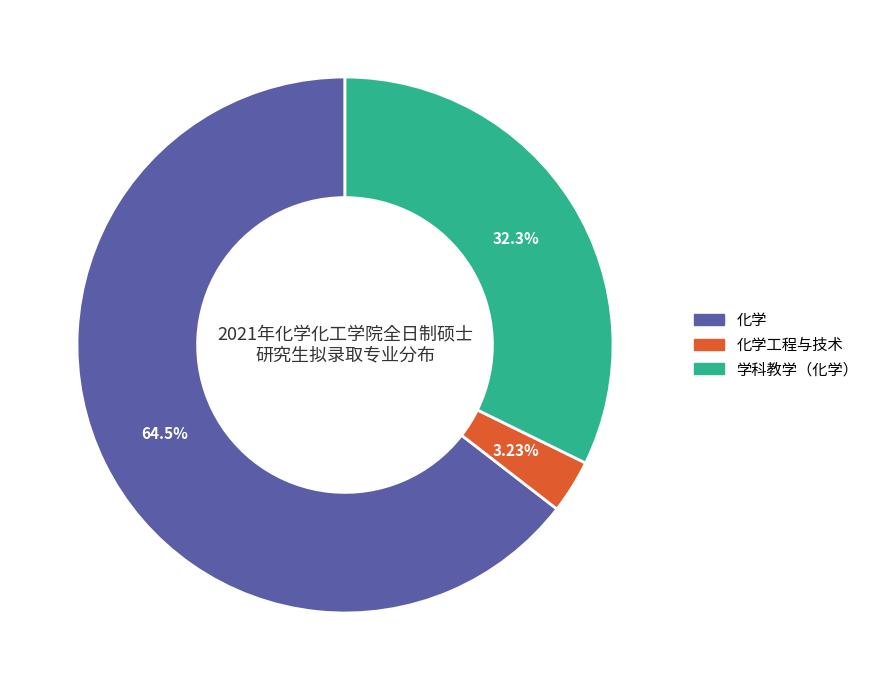

Is there any slice that represents more than half of the pie?

Yes